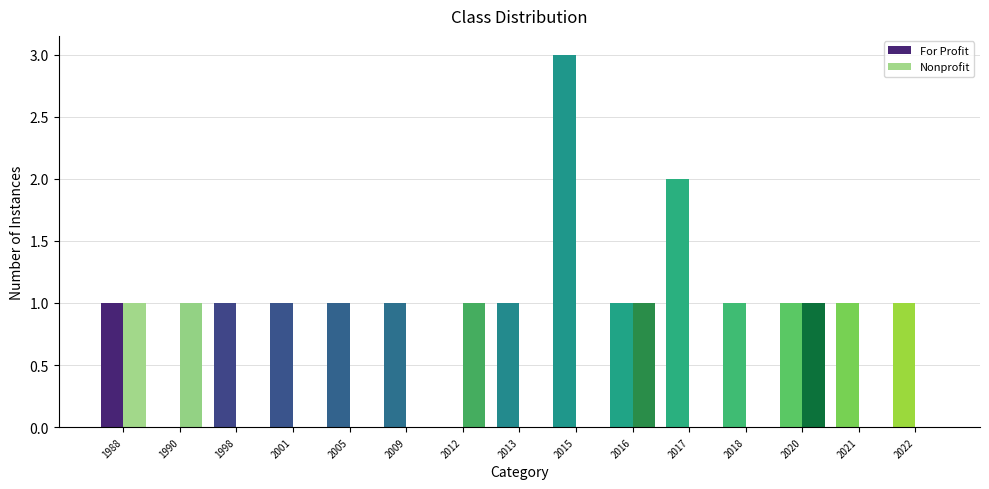

Reading right to left, transcribe all the data shown in this chart.

For Profit: 2022=1	2021=1	2020=1	2018=1	2017=2	2016=1	2015=3	2013=1	2012=0	2009=1	2005=1	2001=1	1998=1	1990=0	1988=1
Nonprofit: 2022=0	2021=0	2020=1	2018=0	2017=0	2016=1	2015=0	2013=0	2012=1	2009=0	2005=0	2001=0	1998=0	1990=1	1988=1